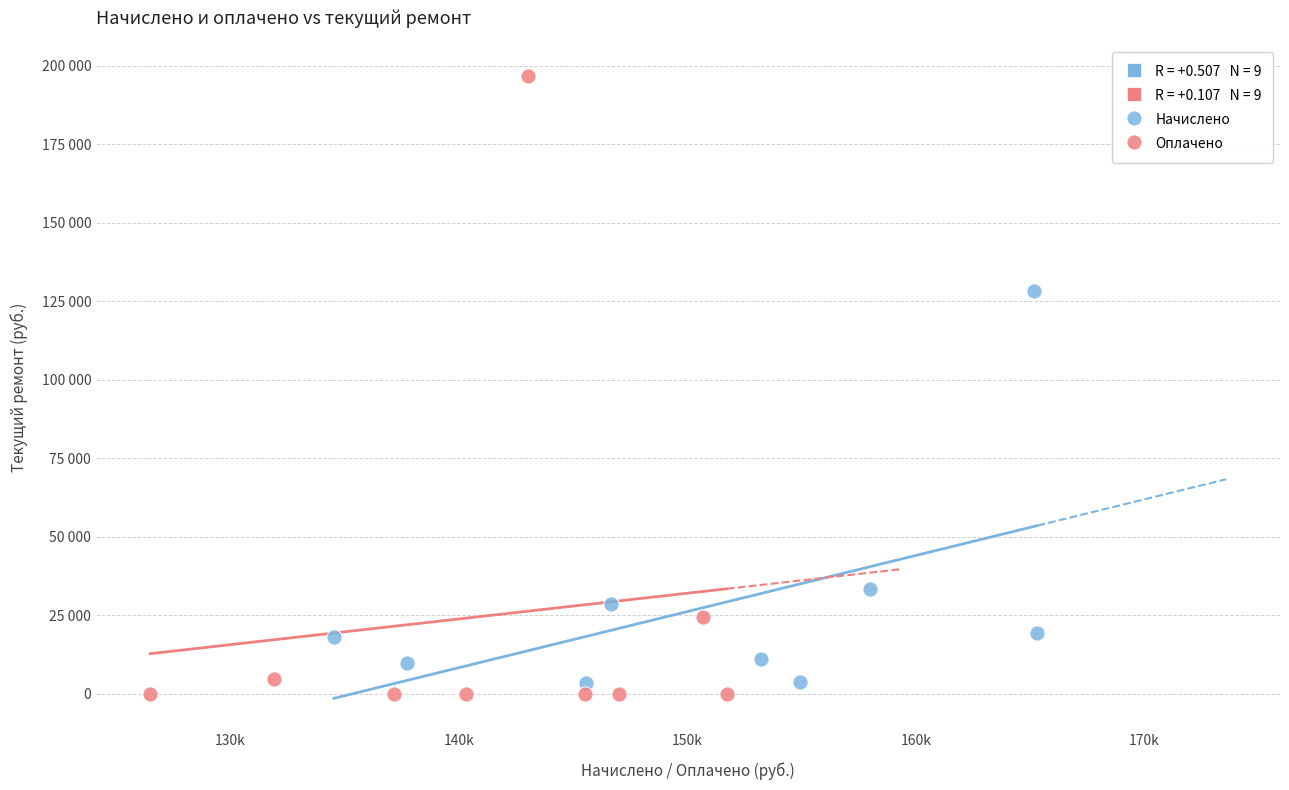

Which series contains the lowest Y value?

Оплачено